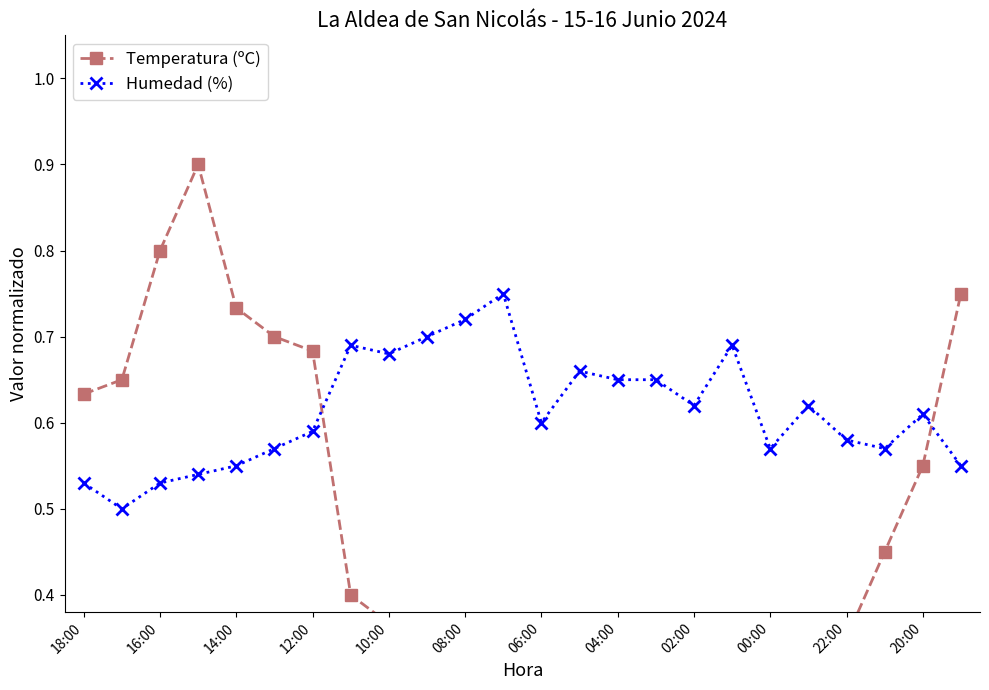

What is the sum of all Humedad (%) values?

14.7